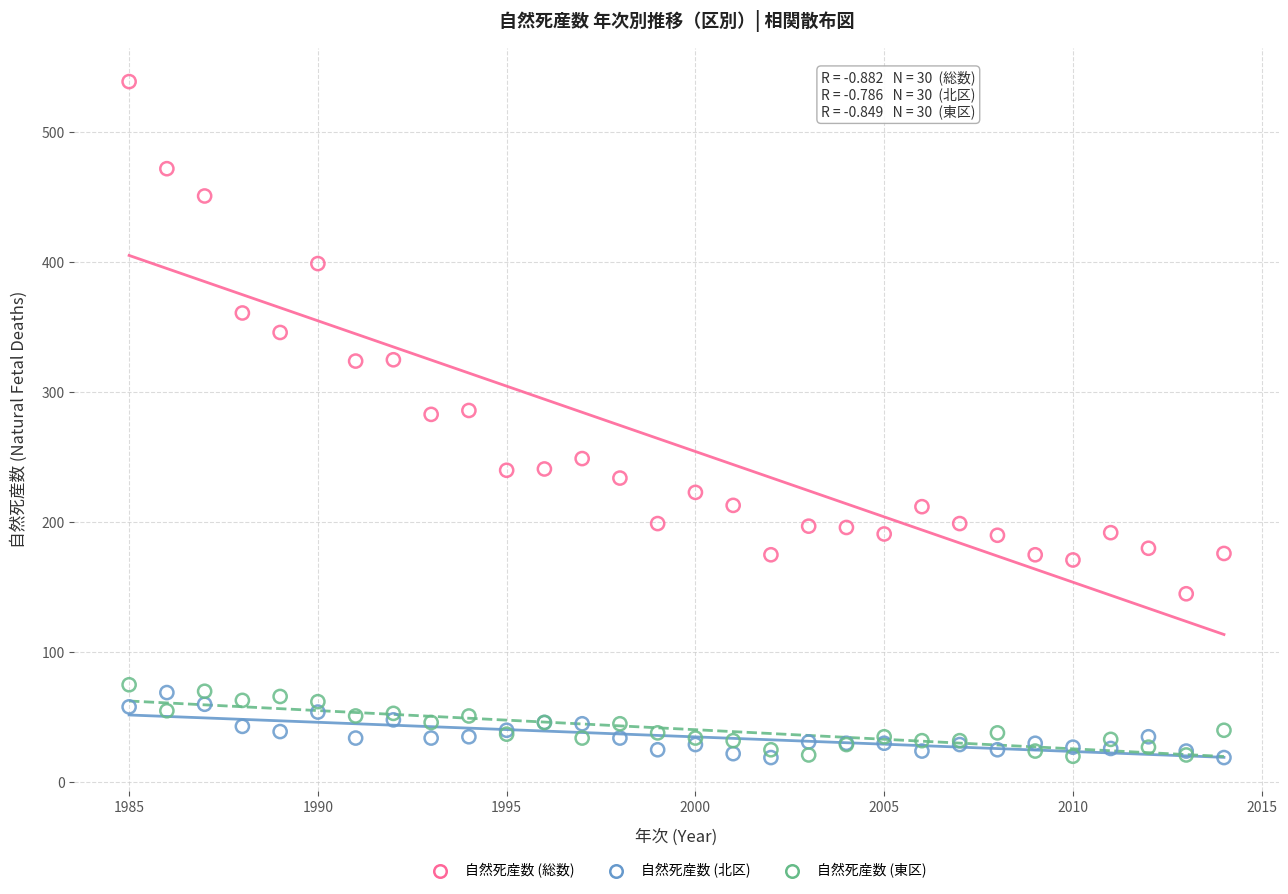

Which series has the largest Y range (max minus min)?

自然死産数 (総数)